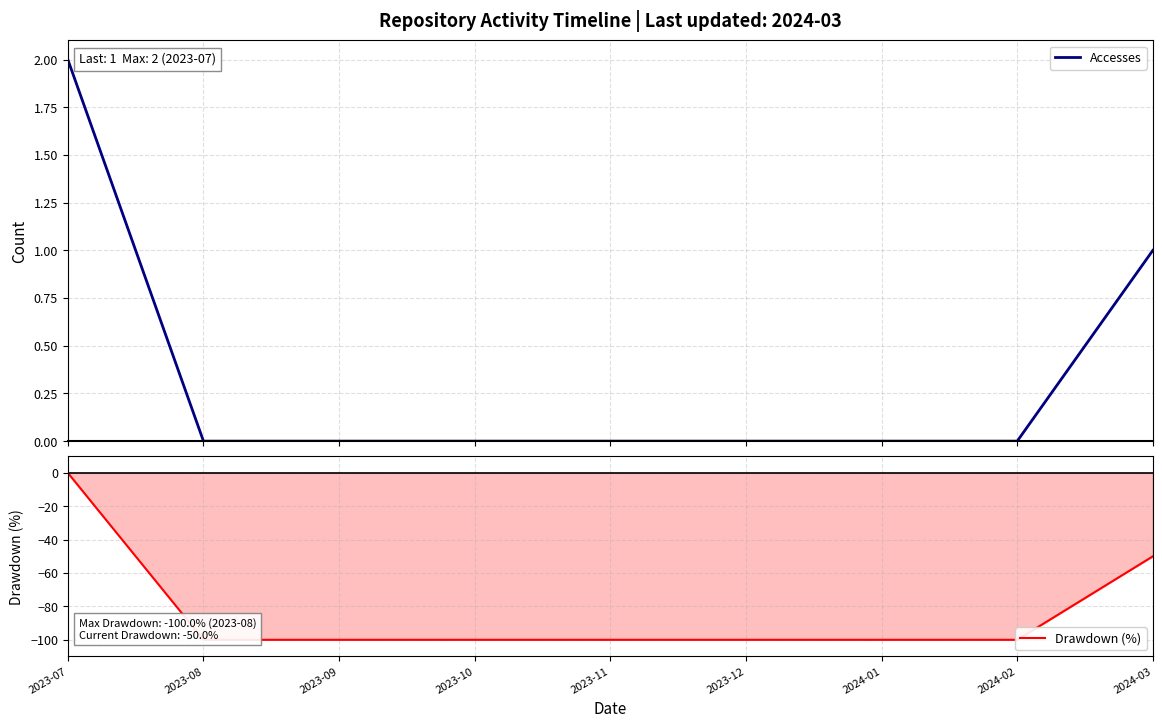

Count the number of categories in the chart.

9